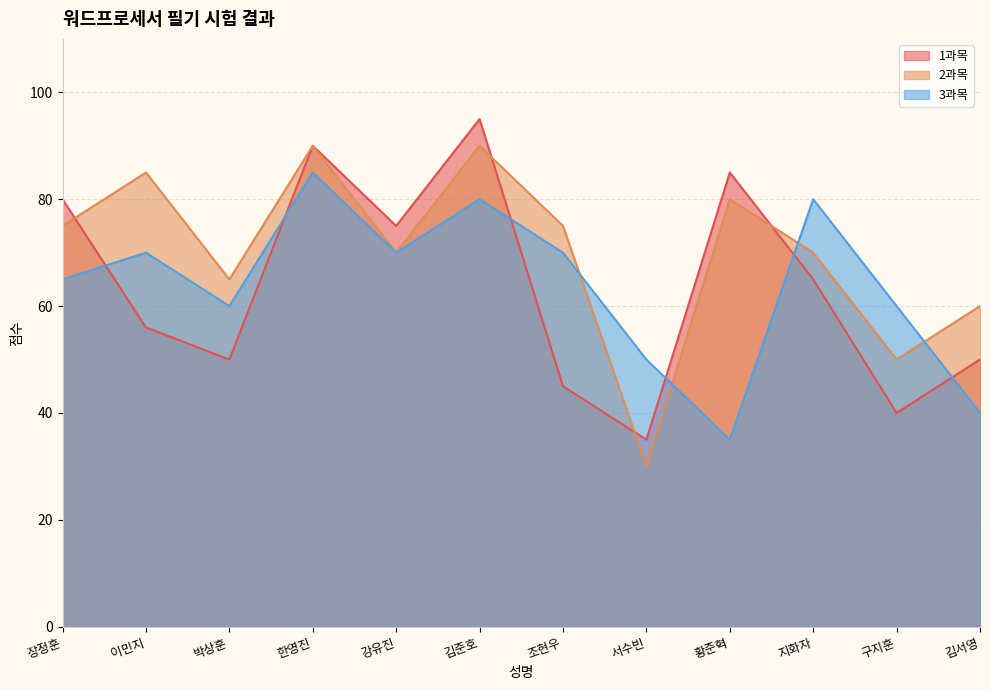

Where is the first local maximum for 1과목?

한영진